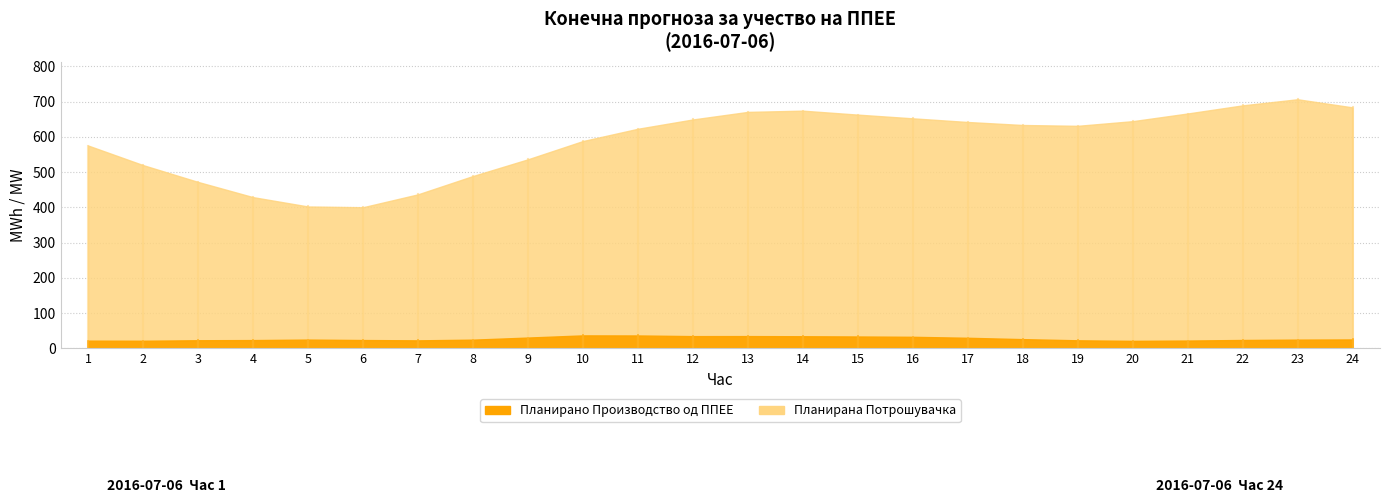

Is it true that Планирано Производство од ППЕЕ equals 23.1 at 19?

True